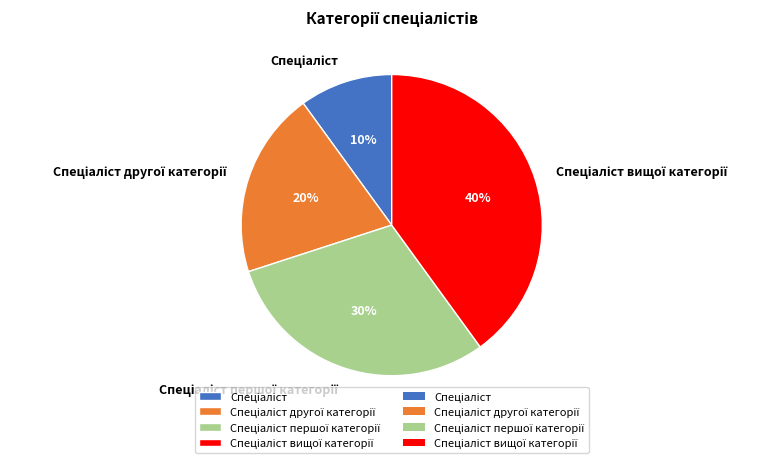

To the nearest percent, what is the difference between the largest and smallest slice percentages?

30%